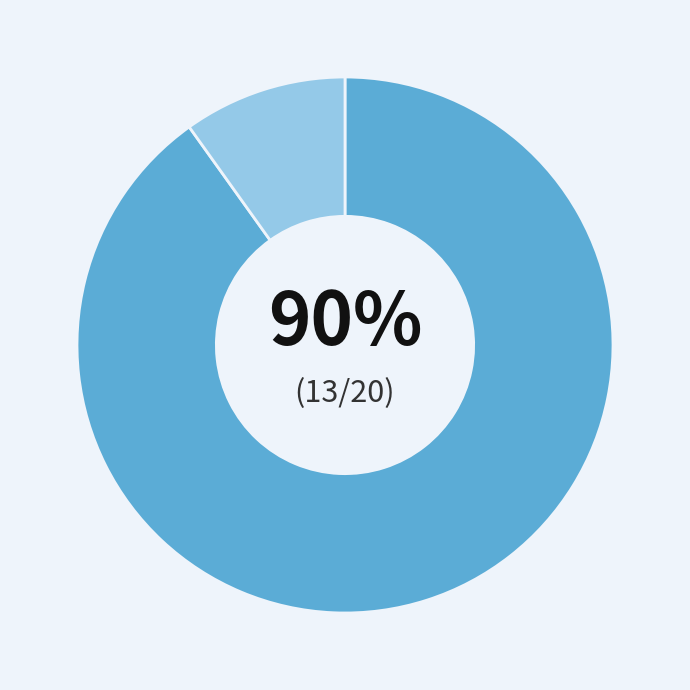

Is there a majority slice in this chart?

Yes